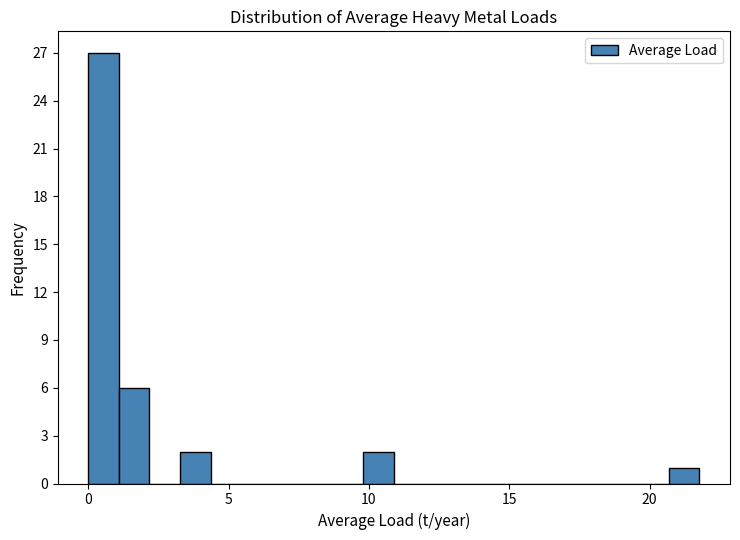

Read against the x-axis, roughly where is the centre of the tallest bar?

0.5